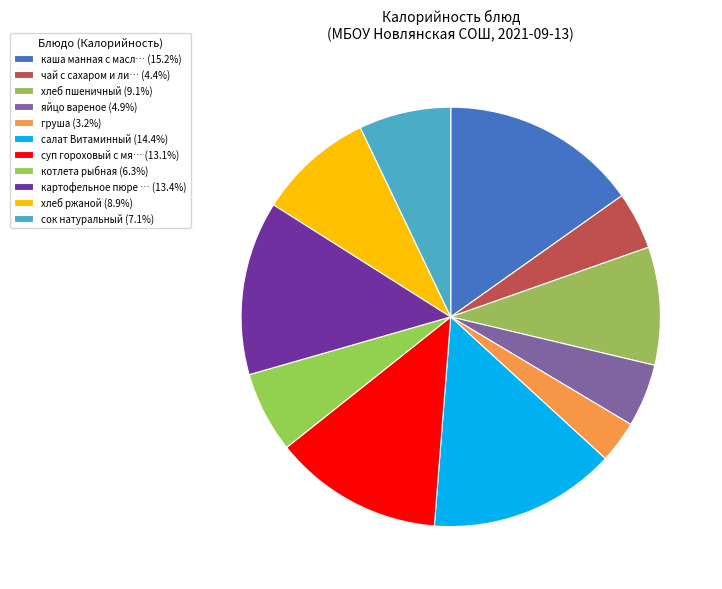

Is there any slice that represents more than half of the pie?

No